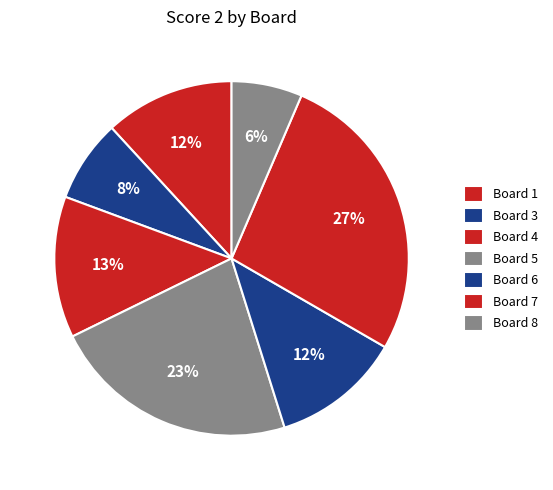

Does Board 7 account for over 50% of the chart?

No